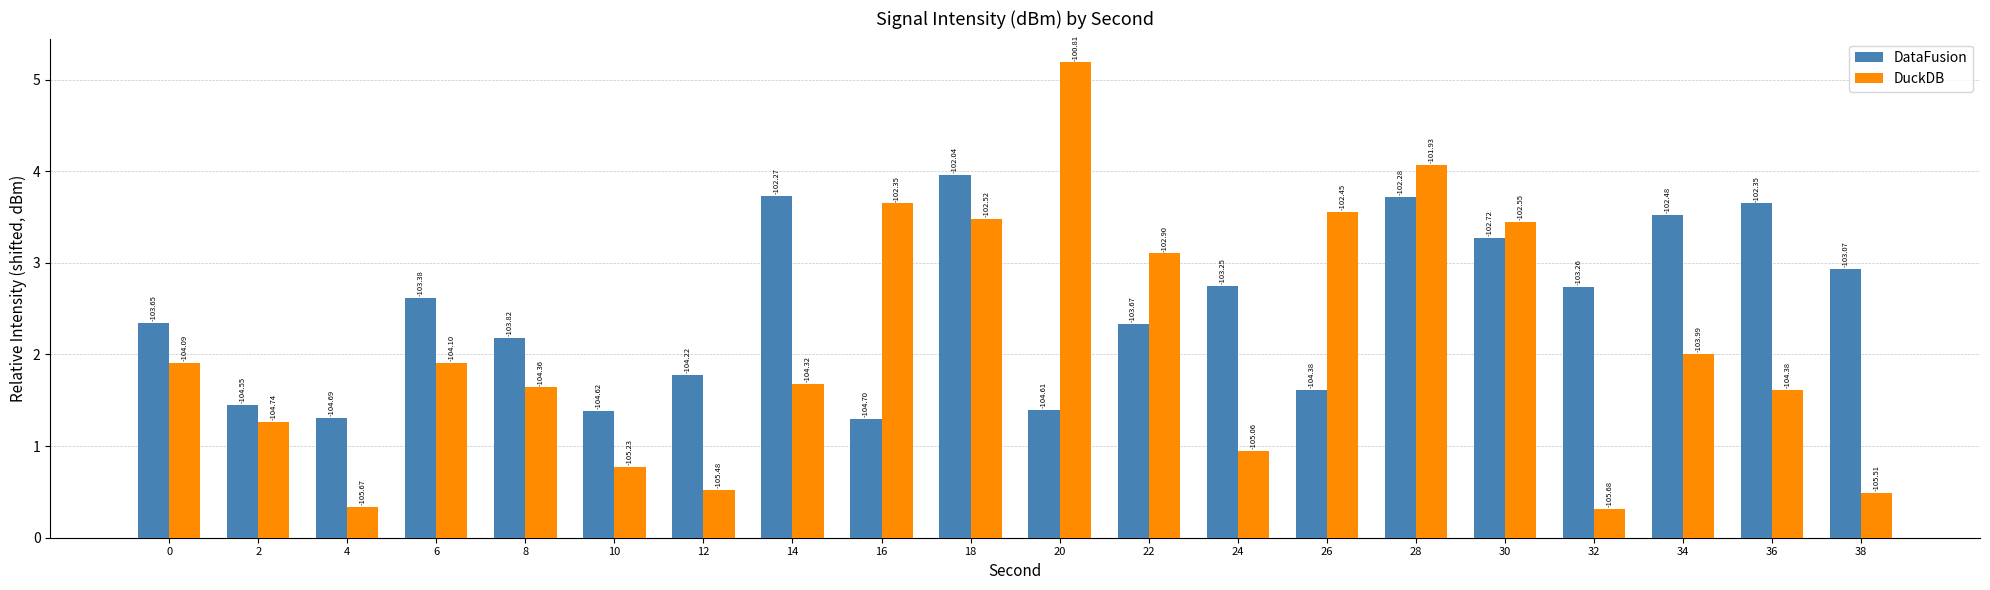

Reading left to right, list all the values displayed in this chart.

DataFusion: 2.3	1.4	1.3	2.6	2.2	1.4	1.8	3.7	1.3	4.0	1.4	2.3	2.7	1.6	3.7	3.3	2.7	3.5	3.6	2.9
DuckDB: 1.9	1.3	0.3	1.9	1.6	0.8	0.5	1.7	3.6	3.5	5.2	3.1	0.9	3.6	4.1	3.4	0.3	2.0	1.6	0.5